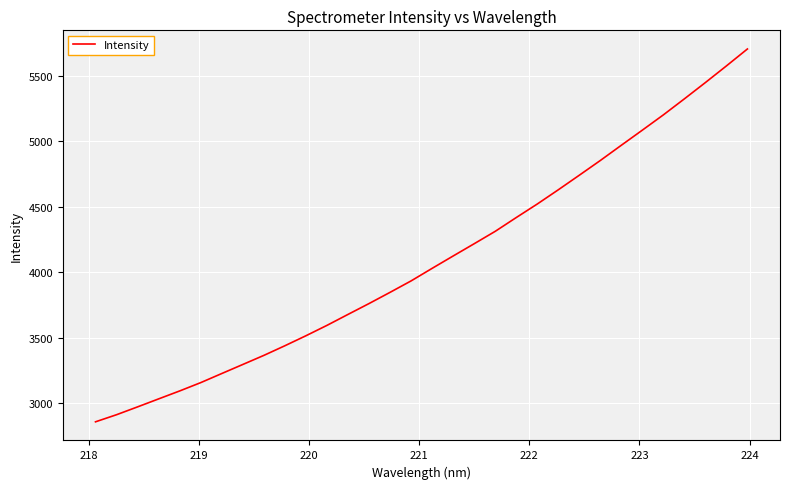

What is the greatest value displayed?

5706.4